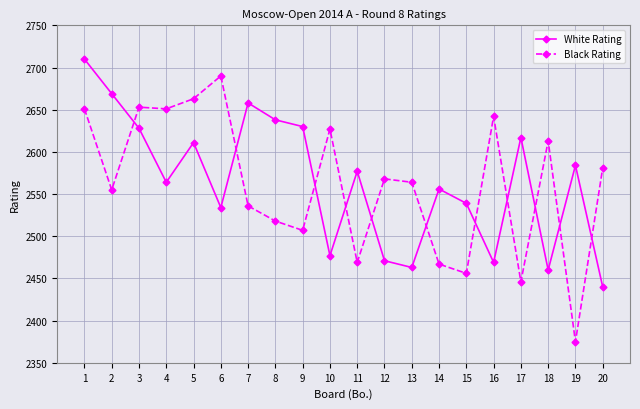

How many distinct data groups are displayed?

2